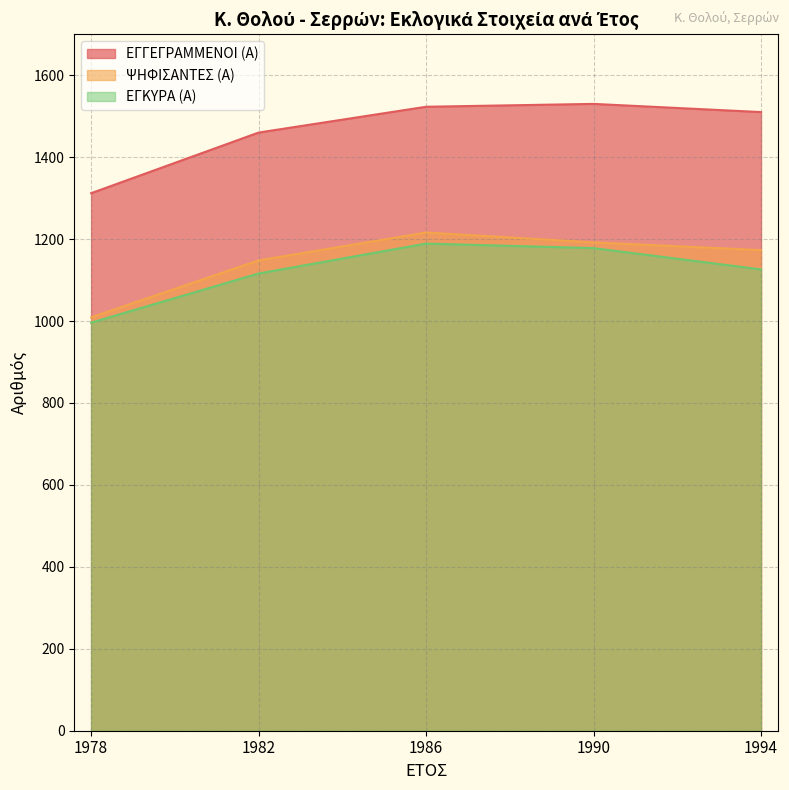

At which category does ΨΗΦΙΣΑΝΤΕΣ (Α) reach its first local peak?

1986